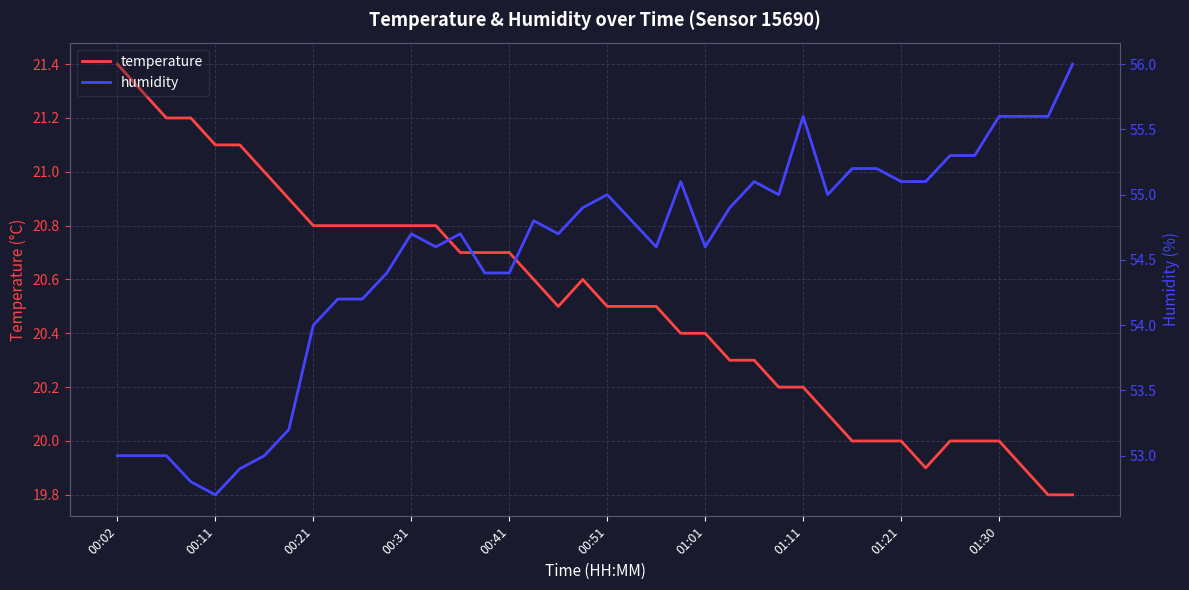

What is the sum of the temperature values at 34 and 18?

40.5